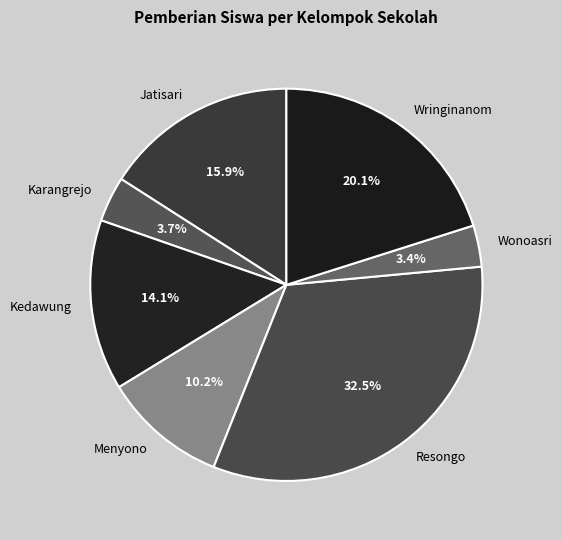

What percentage do Karangrejo and Wringinanom together represent?

23.8%